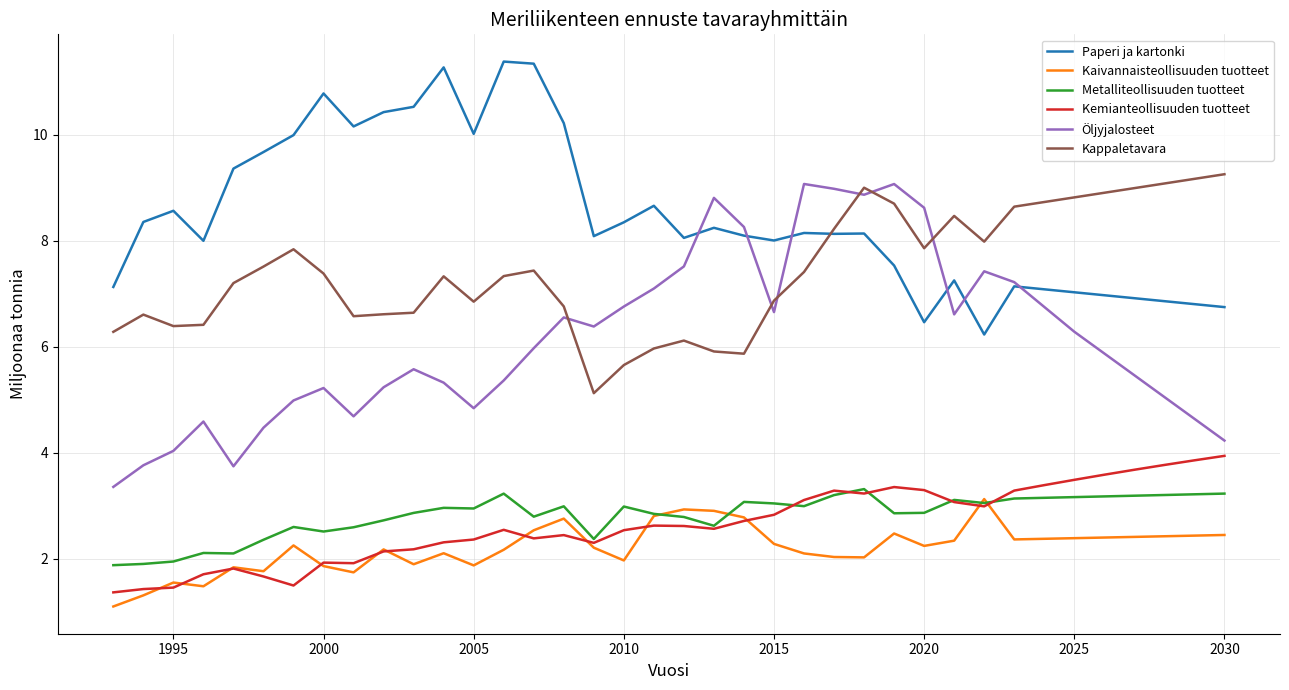

What is the minimum value for Kaivannaisteollisuuden tuotteet?

1.1